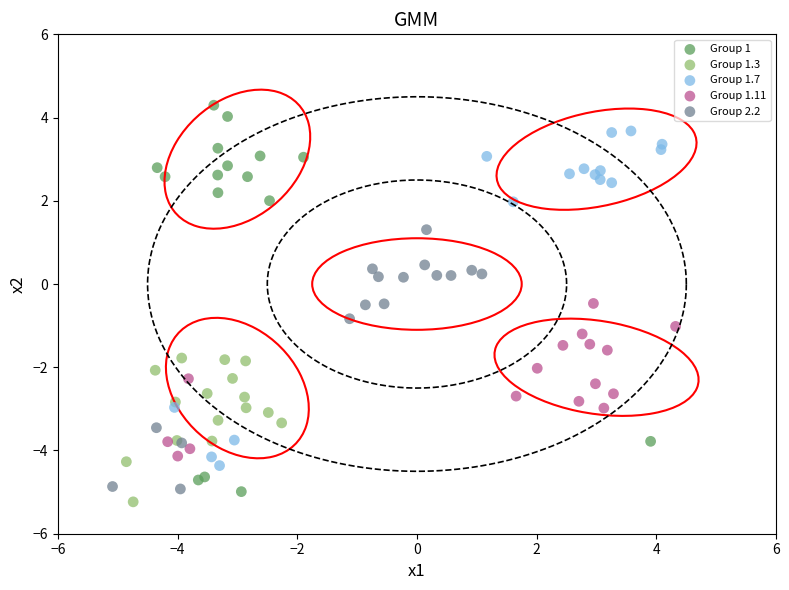

What are all the series names shown in the legend?

Group 1, Group 1.3, Group 1.7, Group 1.11, Group 2.2